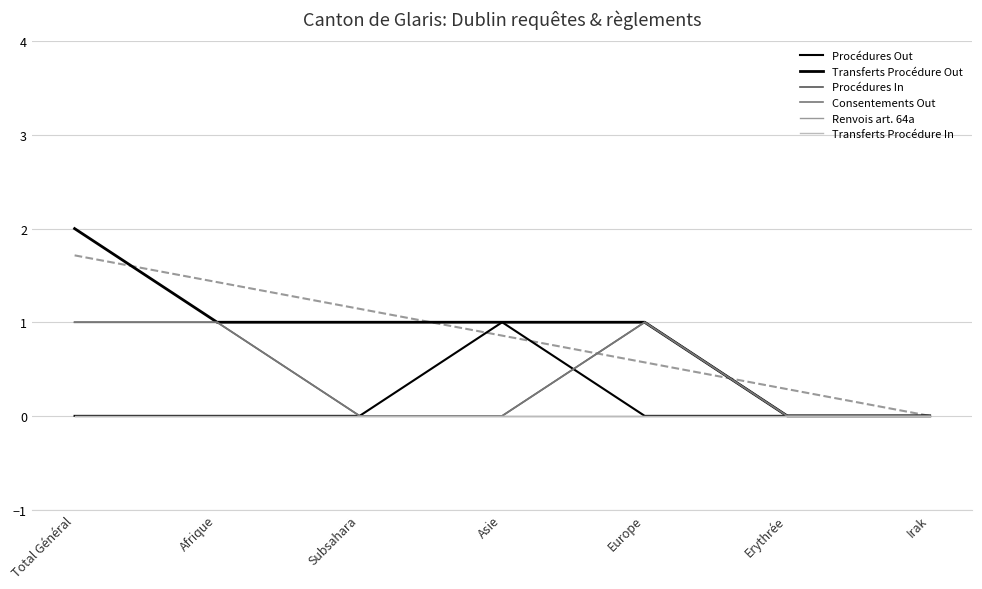

What is the label of the 6th point from the left?

Erythrée